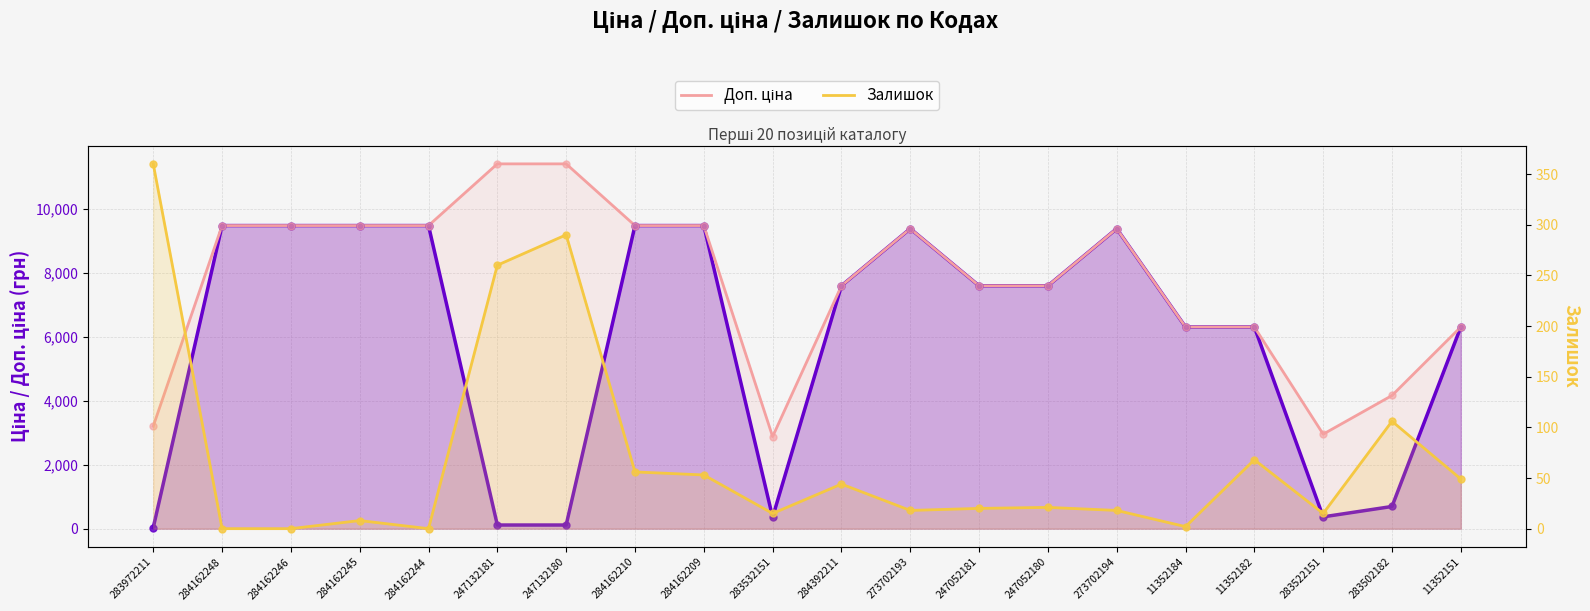

Is the value of Доп. ціна at 247132181 greater than the value of Ціна at 283522151?

Yes